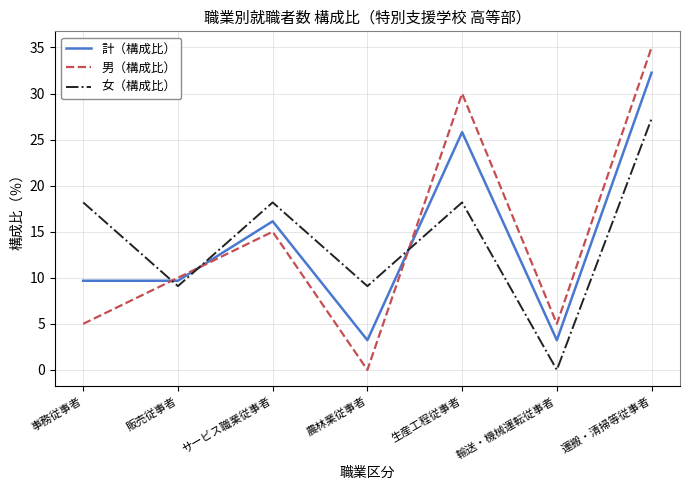

At which category is the sum across all series the highest?

運搬・清掃等従事者